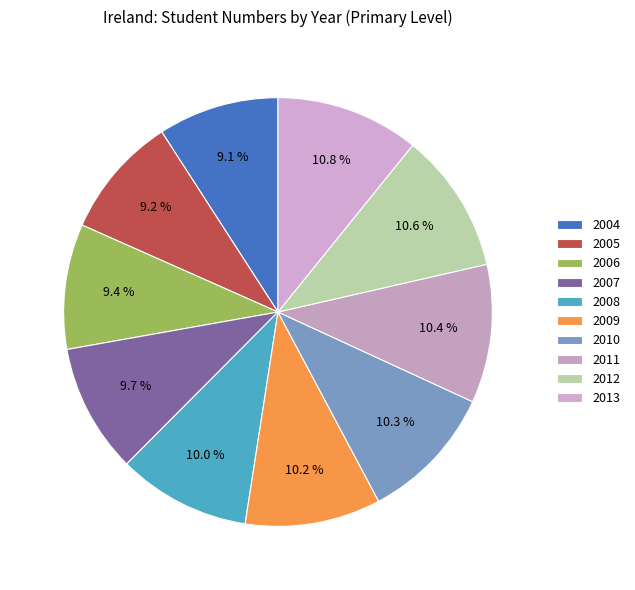

Rank the categories by value from highest to lowest.

2013, 2012, 2011, 2010, 2009, 2008, 2007, 2006, 2005, 2004